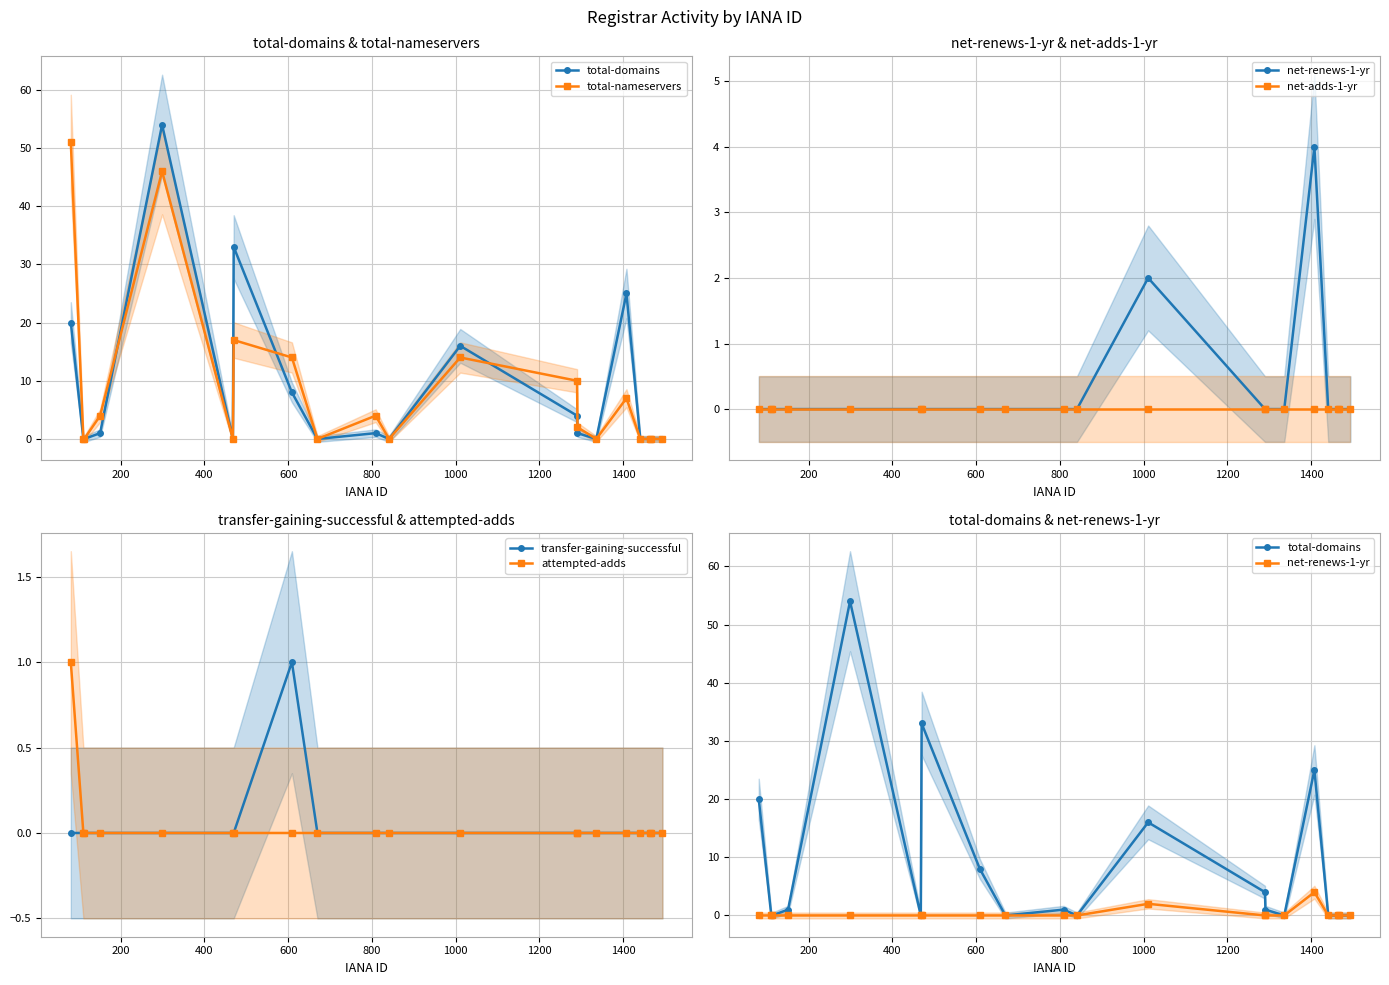

How many distinct data groups are displayed?

6